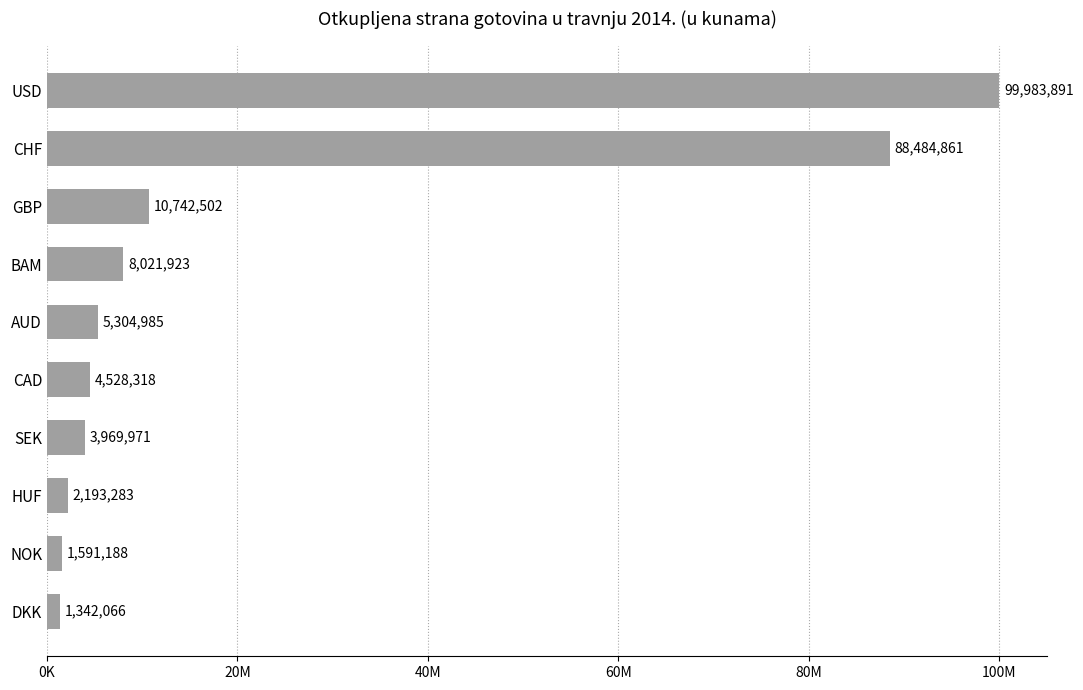

How many data points does each series have?

10